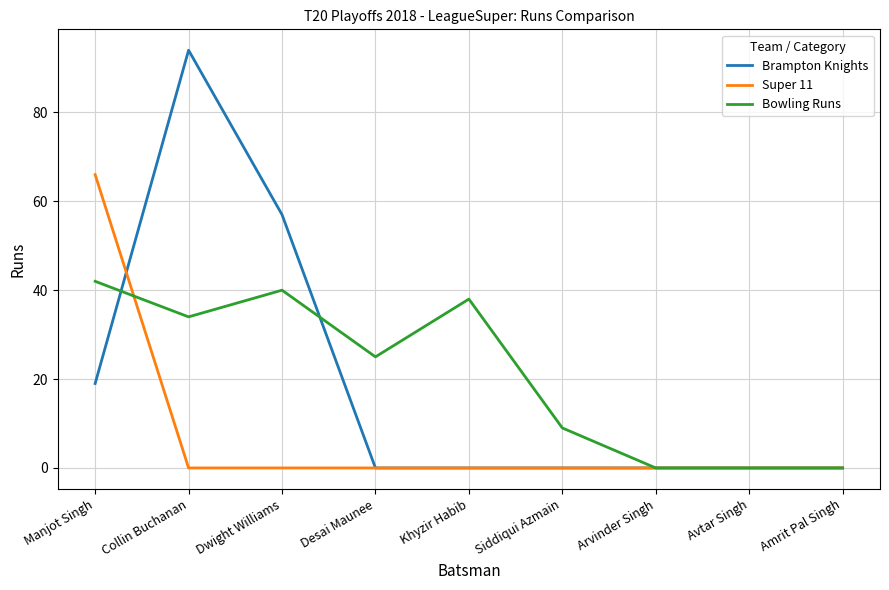

Is the value of Bowling Runs at Dwight Williams greater than the value of Super 11 at Siddiqui Azmain?

Yes